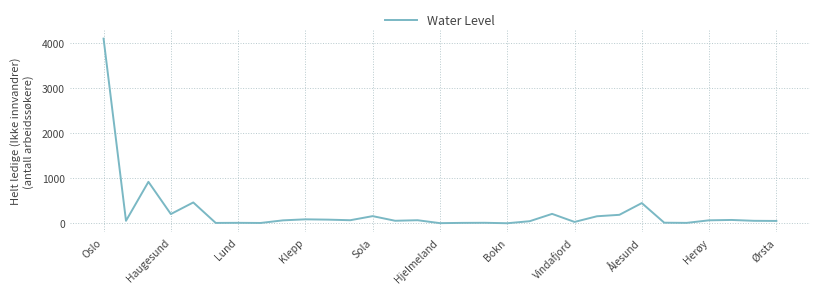

What is the maximum value shown in the chart?

4106